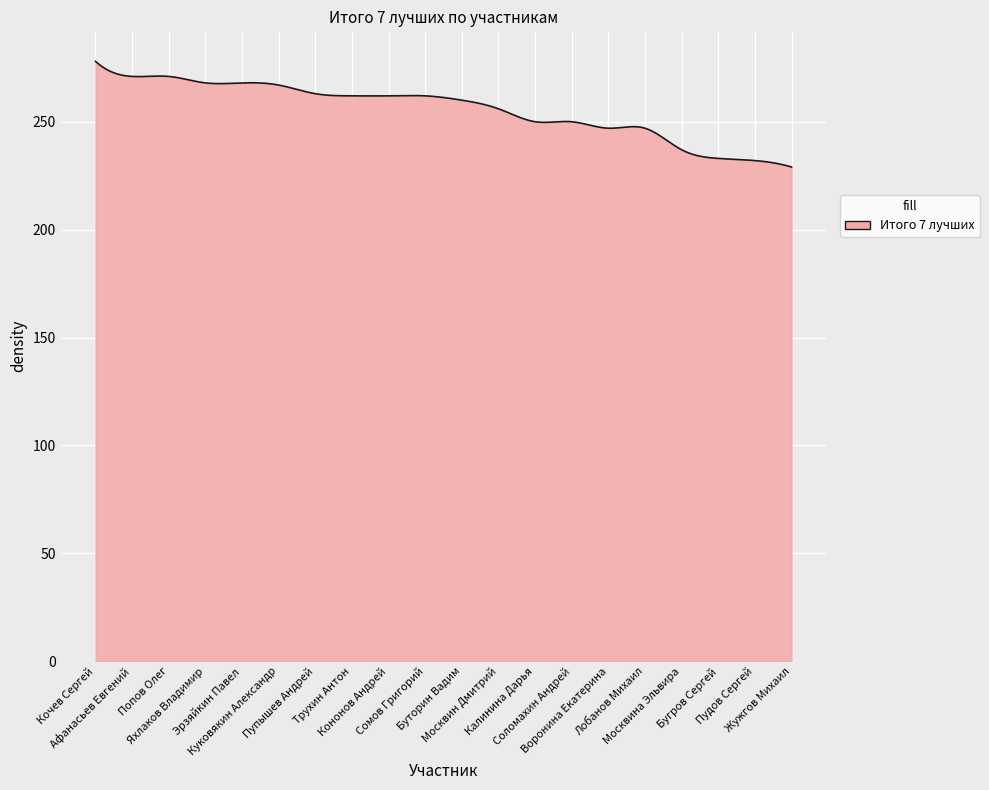

What is the difference between the maximum and minimum values?

49.0